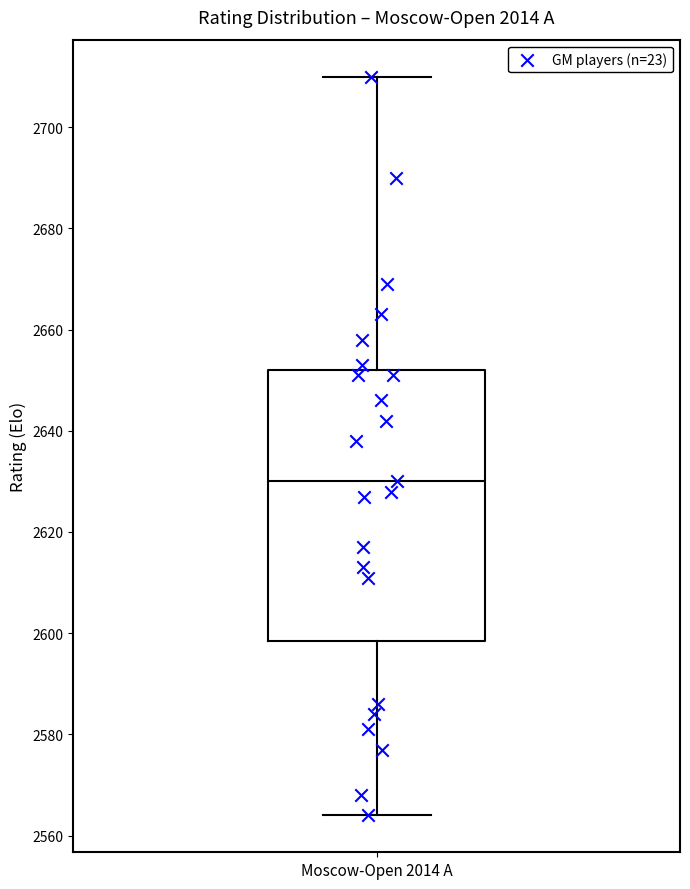

Transcribe this box plot: give where the median line is, the range the box spans, and where the two whiskers end, as read against the y-axis. The values are not printed on the chart, so give them approximately, as read against the axis.

median 2630, box 2598 to 2652, whiskers 2564 to 2710